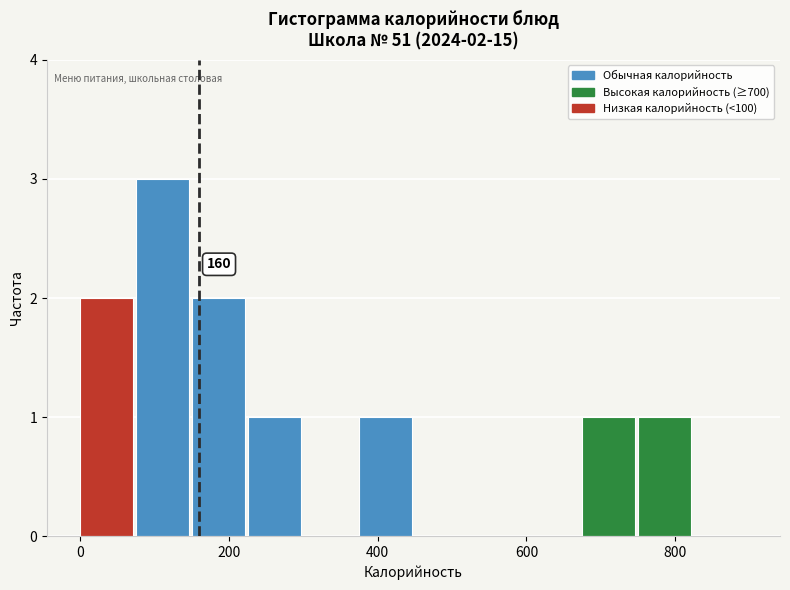

Read against the x-axis, roughly where is the centre of the tallest bar?

120